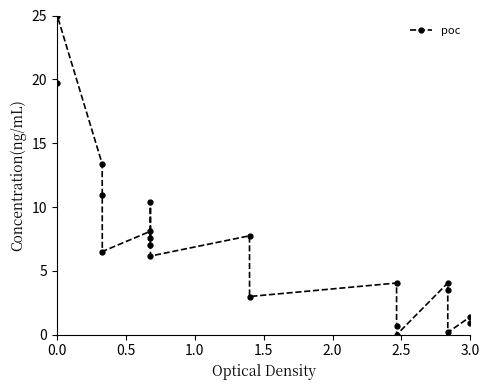

What is the average value?

7.0